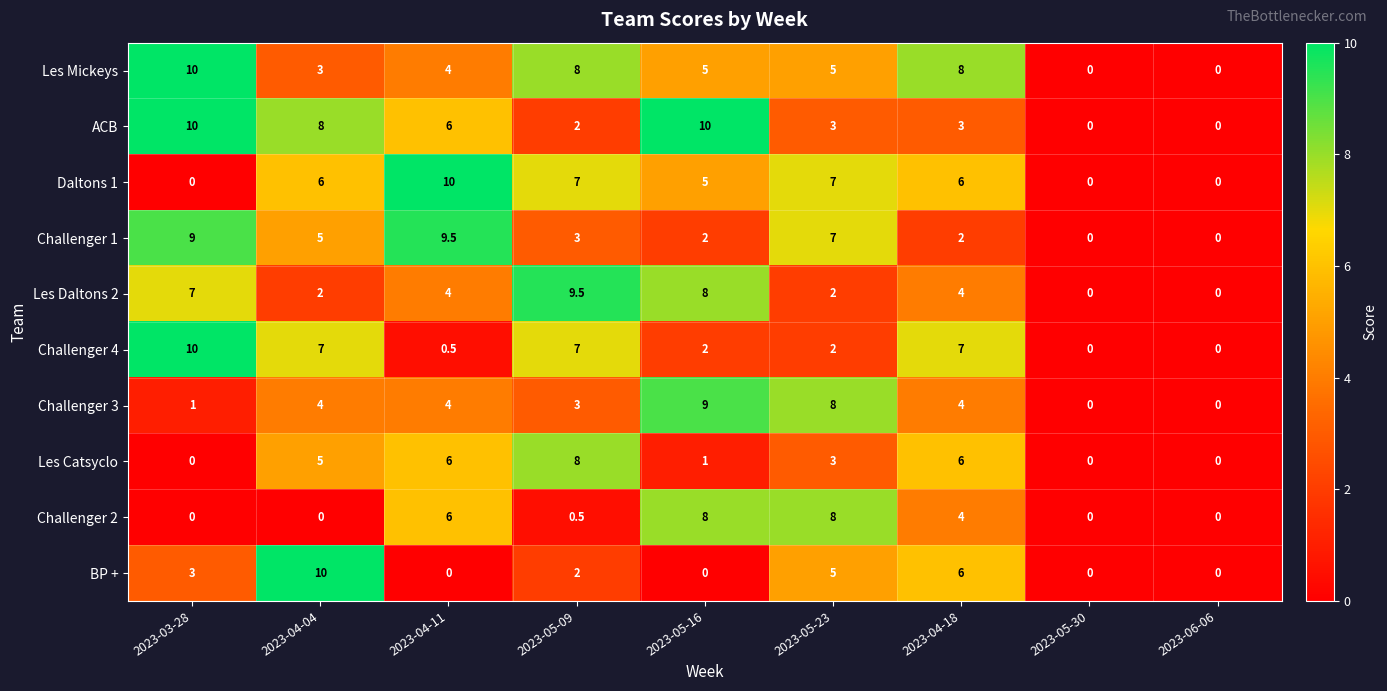

What is the approximate value of Les Mickeys at 2023-05-16?

5.0